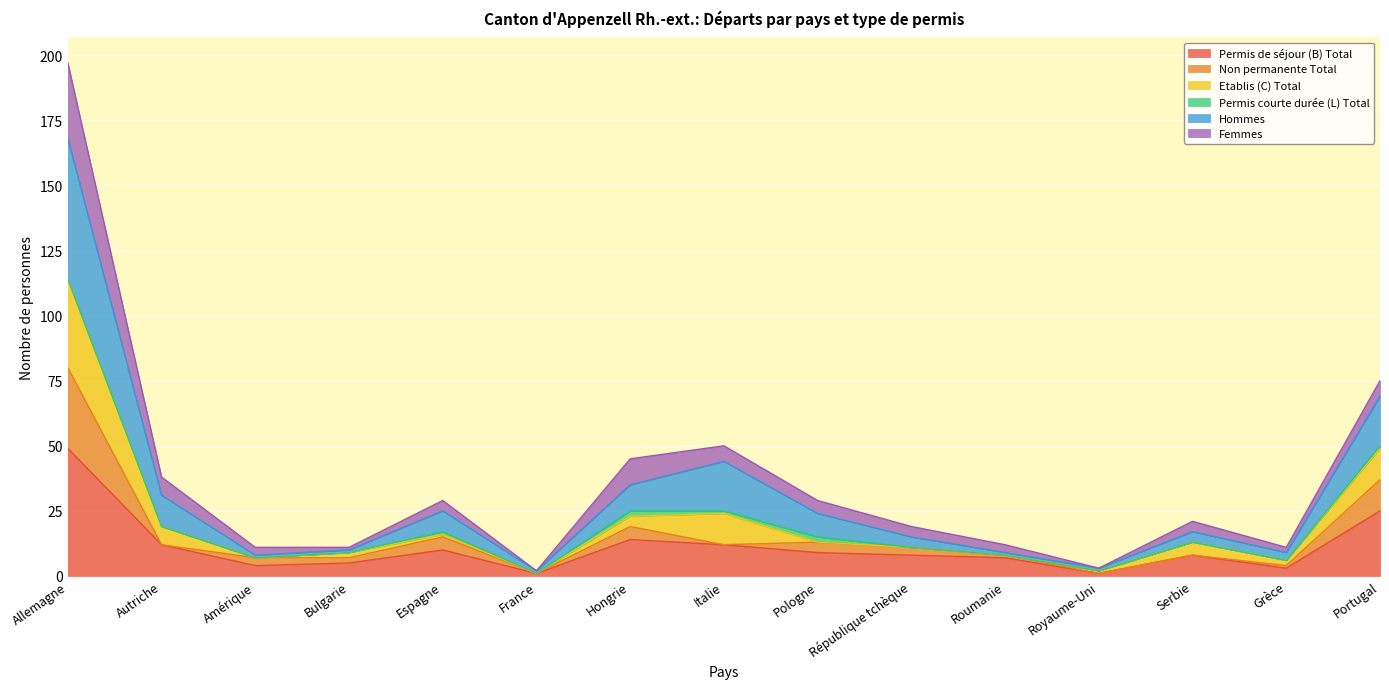

How many lines are shown in the chart?

6